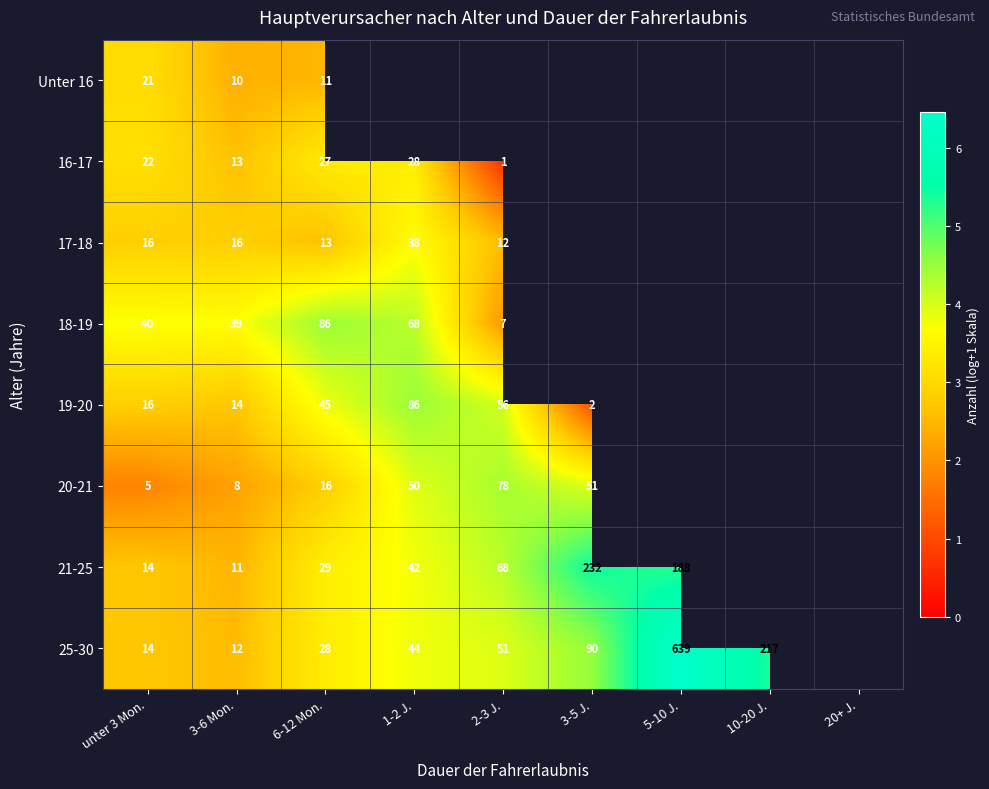

List the series in order of their peak value, lowest first.

Unter 16, 16-17, 17-18, 20-21, 18-19, 19-20, 21-25, 25-30